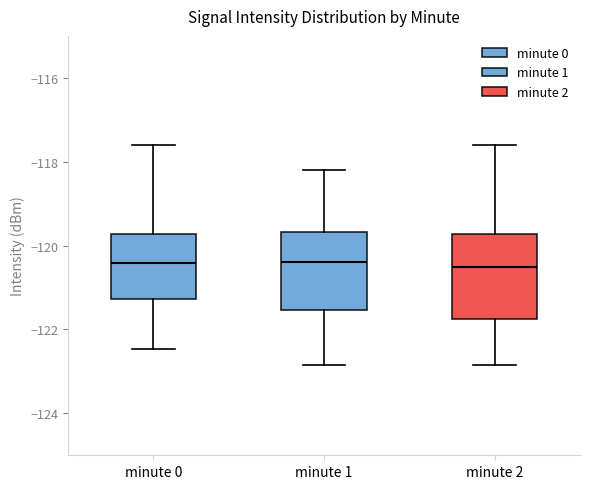

Reading left to right, read every box against the y-axis: the position of its median line, the range the box covers, and the ends of its whiskers. The values are not printed on the chart, so give them approximately, as read against the axis.

minute 0: median -120.4, box -121.2 to -119.8, whiskers -122.4 to -117.6
minute 1: median -120.4, box -121.6 to -119.6, whiskers -122.8 to -118.2
minute 2: median -120.6, box -121.8 to -119.8, whiskers -122.8 to -117.6